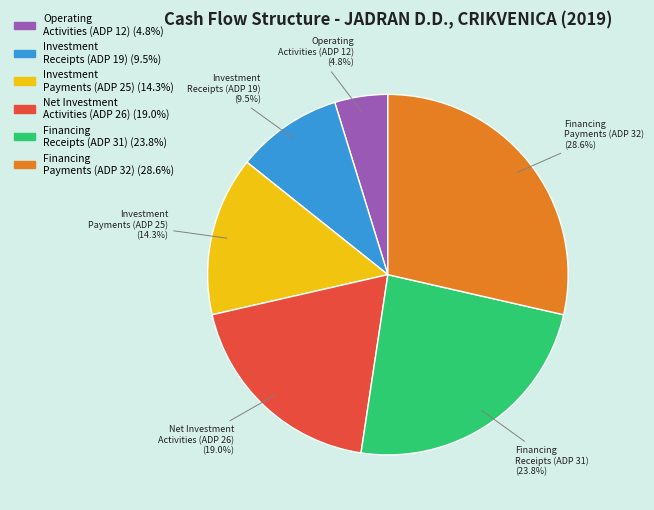

What is the ratio of the value at Financing Receipts (ADP 31) to the value at Financing Payments (ADP 32)?

0.8